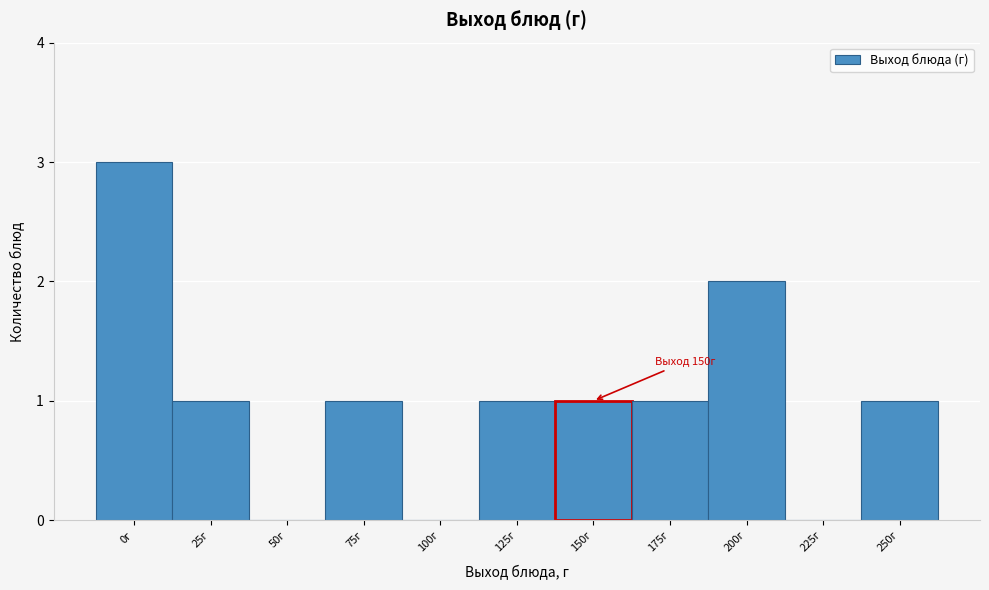

Reading left to right, extract all data points from this chart.

0г=3	25г=1	50г=0	75г=1	100г=0	125г=1	150г=1	175г=1	200г=2	225г=0	250г=1